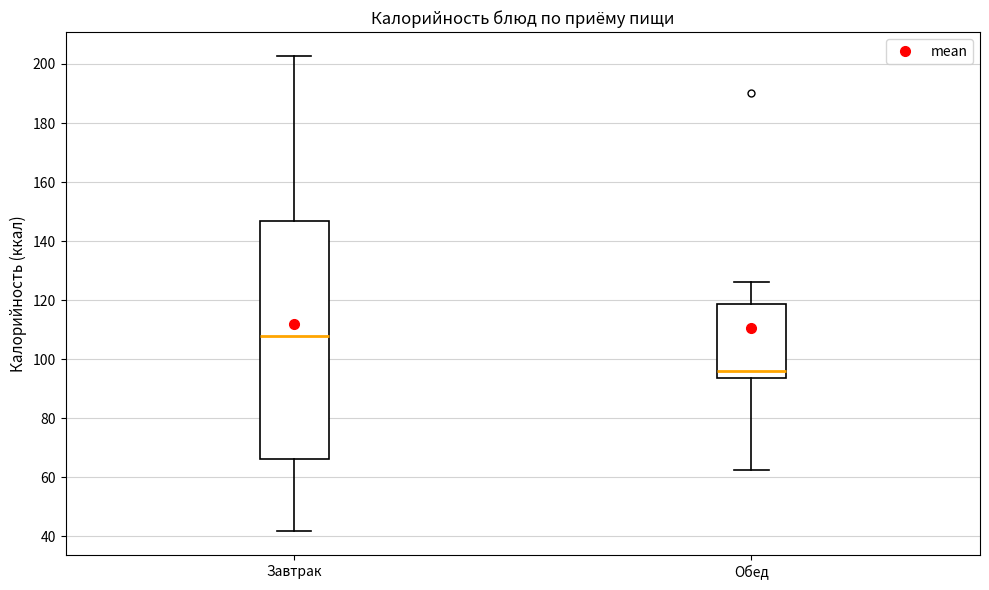

Reading left to right, transcribe this box plot: for each box, give where its median line is, the range the box spans, and where its two whiskers end, as read against the y-axis. The values are not printed on the chart, so give them approximately, as read against the axis.

Завтрак: median 108, box 66 to 146, whiskers 42 to 202
Обед: median 96, box 94 to 118, whiskers 62 to 126